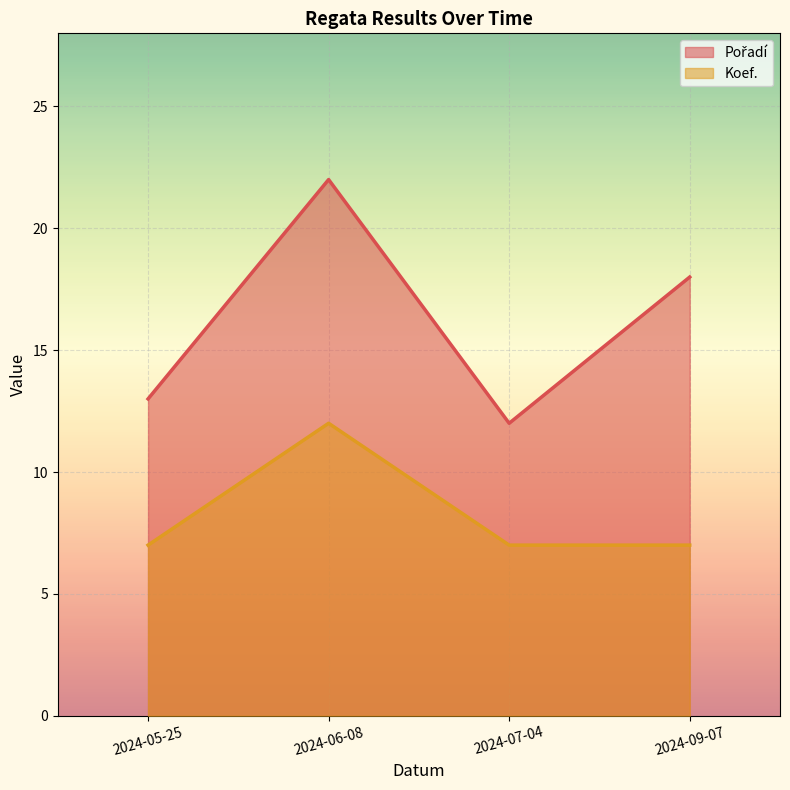

What is the average value of the Pořadí series?

16